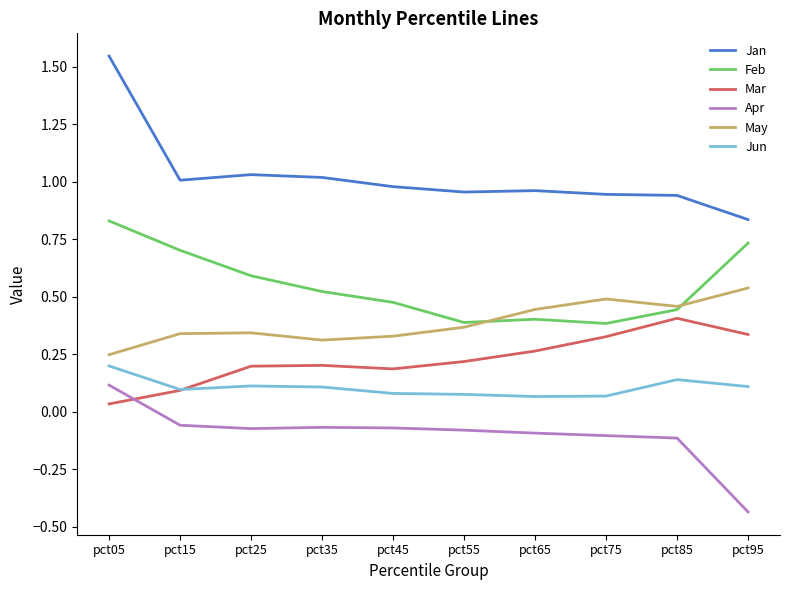

True or false: Mar has a value of 0.3 at pct65.

True